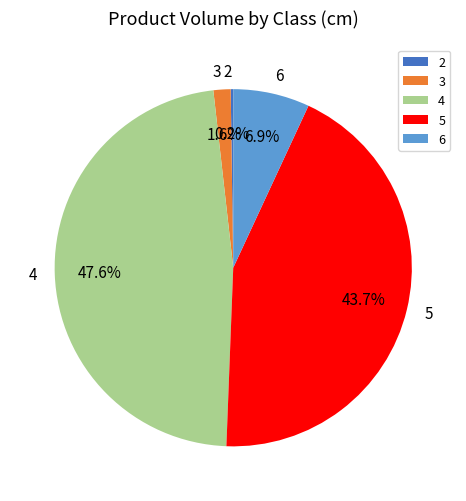

Is the sum of 3 and 6 greater than half?

No